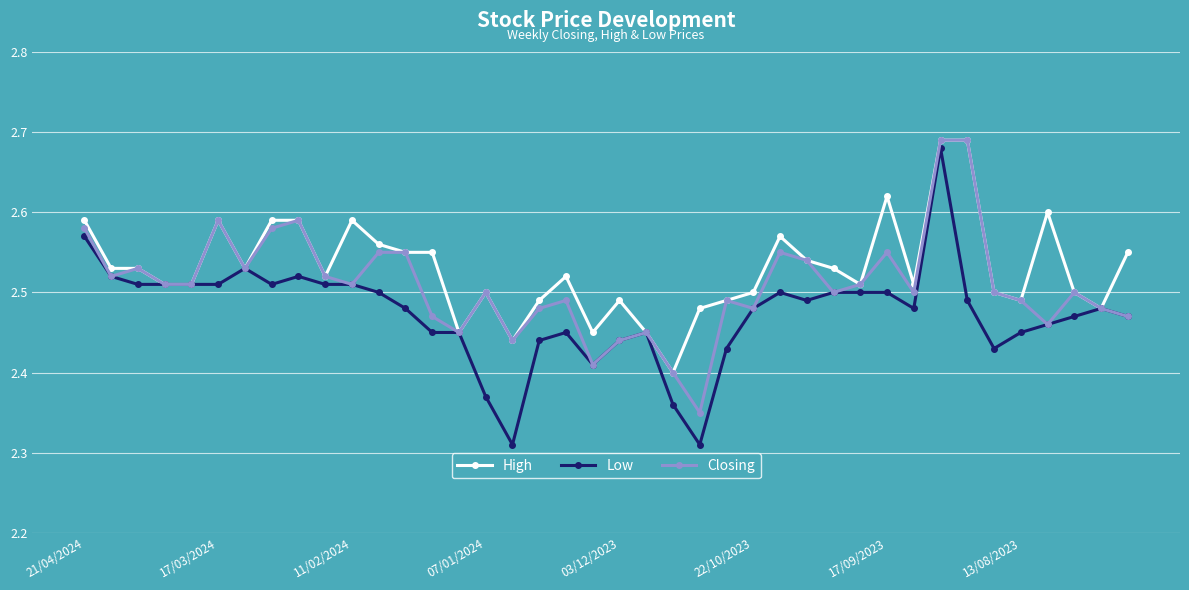

At how many categories does at least one series exceed 2?

40